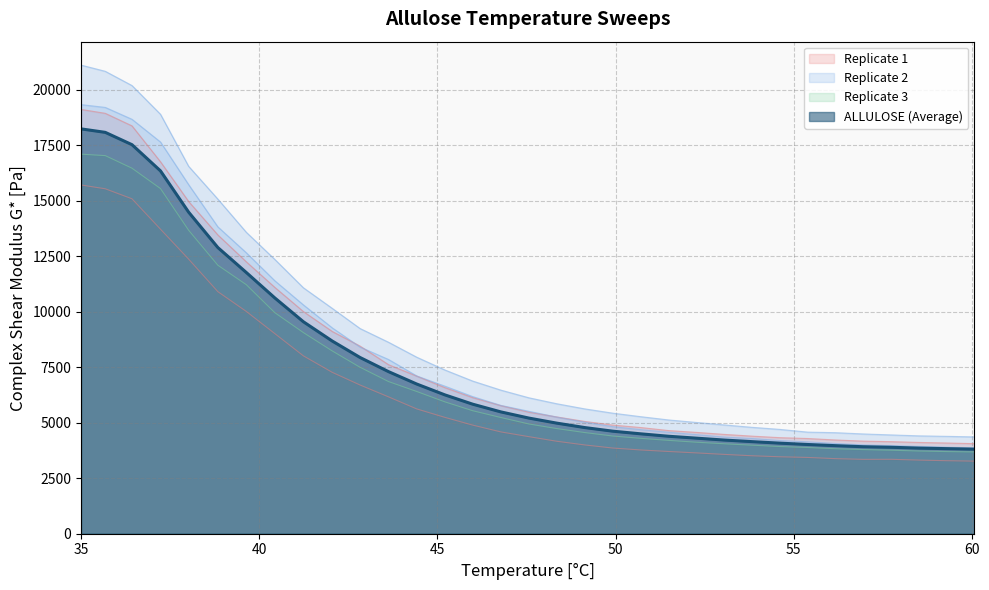

Is it true that ALLULOSE equals 7301.2 at 53.05?

False